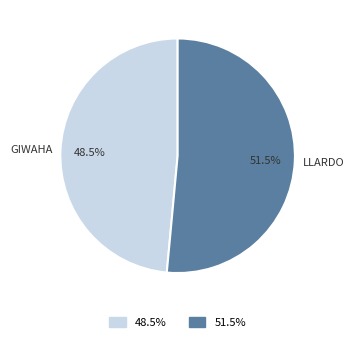

Does any single category account for the majority?

Yes